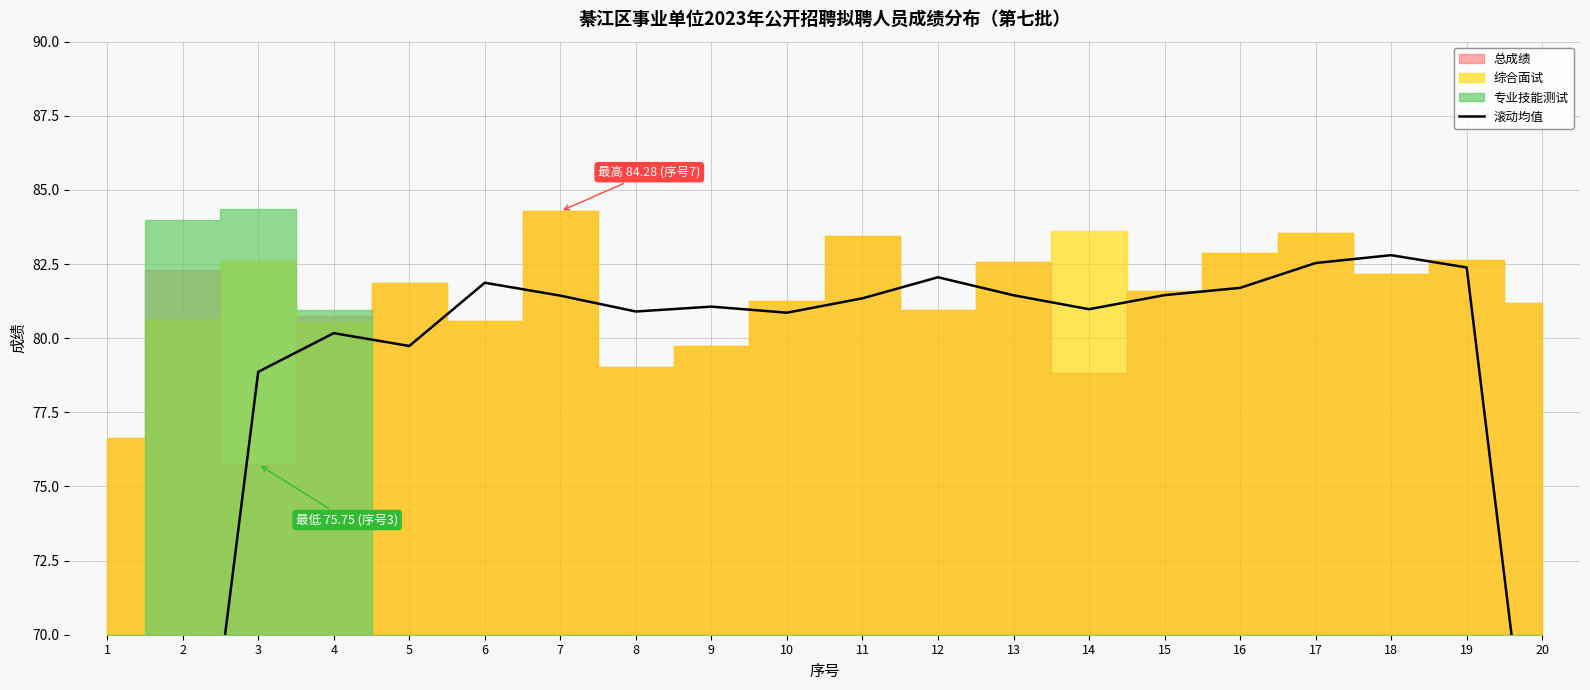

Reading left to right, transcribe all the data shown in this chart.

39.7	58.7	78.9	80.2	79.7	81.9	81.4	80.9	81.1	80.9	81.3	82.1	81.4	81.0	81.5	81.7	82.5	82.8	82.4	61.5